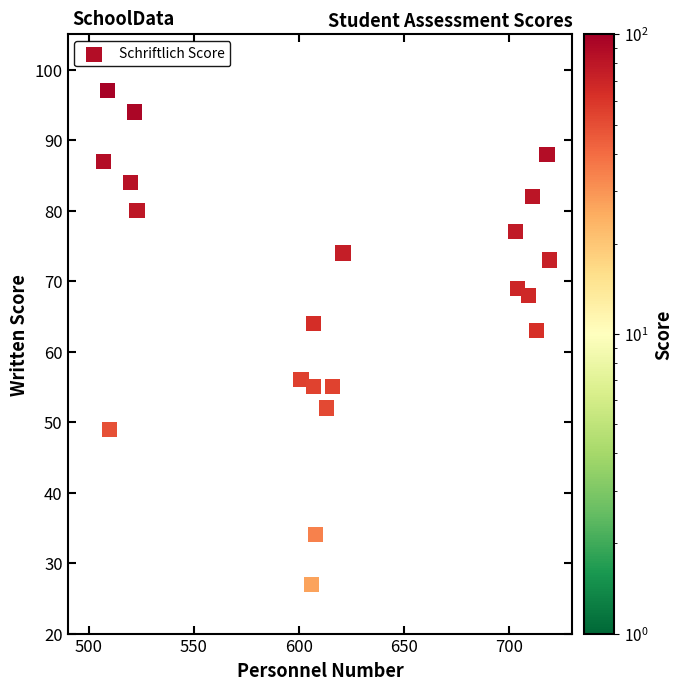

What is the range of Y values (max minus min)?

70